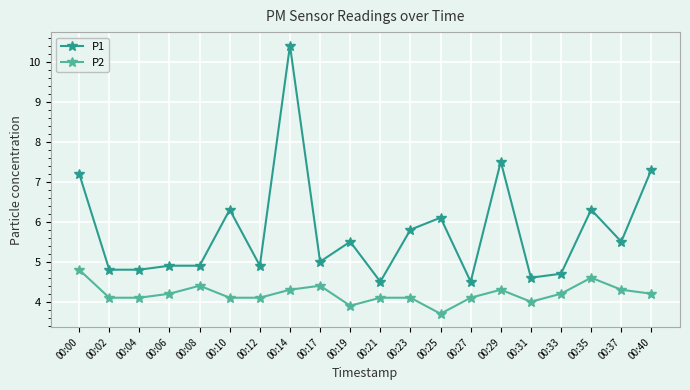

What is the sum of the P1 values at 00:02 and 00:31?

9.4